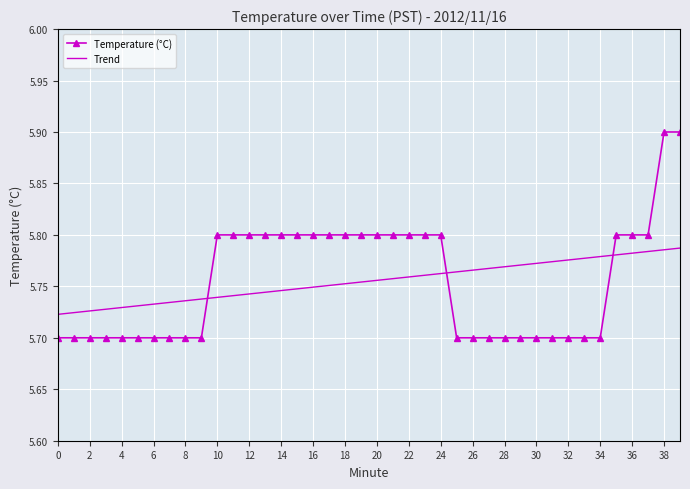

List the series in order of their peak value, lowest first.

Trend, Temperature (°C)